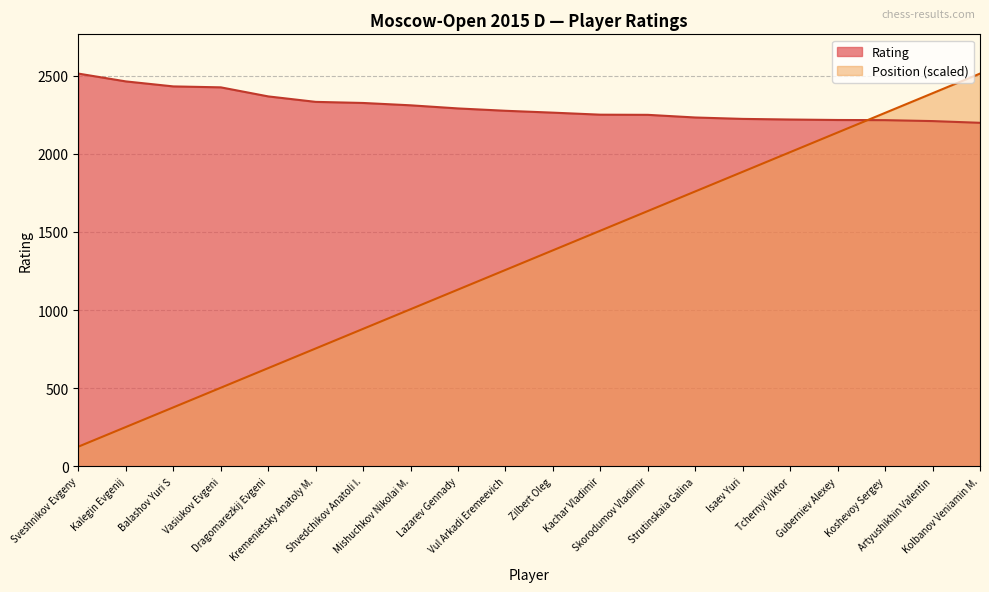

At which label does Rating first exceed 2276?

Sveshnikov Evgeny